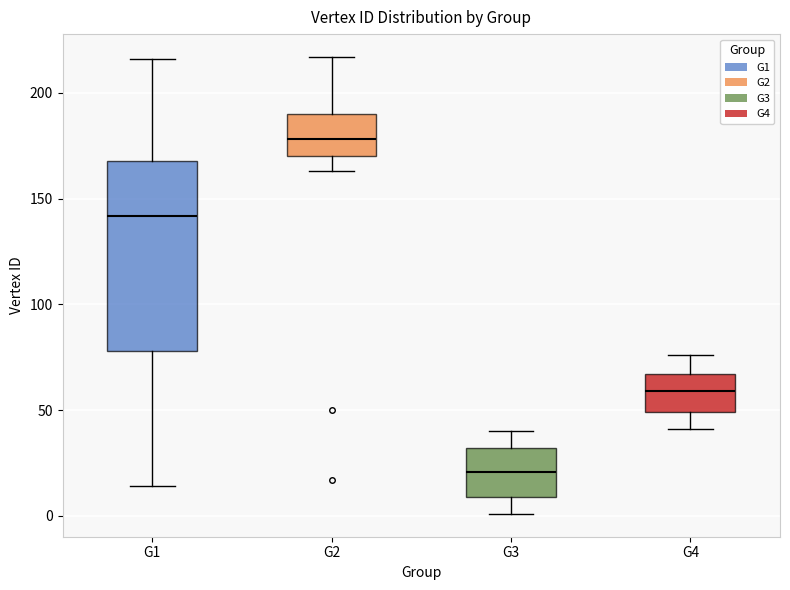

Reading left to right, read every box against the y-axis: the position of its median line, the range the box covers, and the ends of its whiskers. The values are not printed on the chart, so give them approximately, as read against the axis.

G1: median 140, box 80 to 170, whiskers 15 to 215
G2: median 180, box 170 to 190, whiskers 165 to 215
G3: median 20, box 10 to 30, whiskers 0 to 40
G4: median 60, box 50 to 65, whiskers 40 to 75